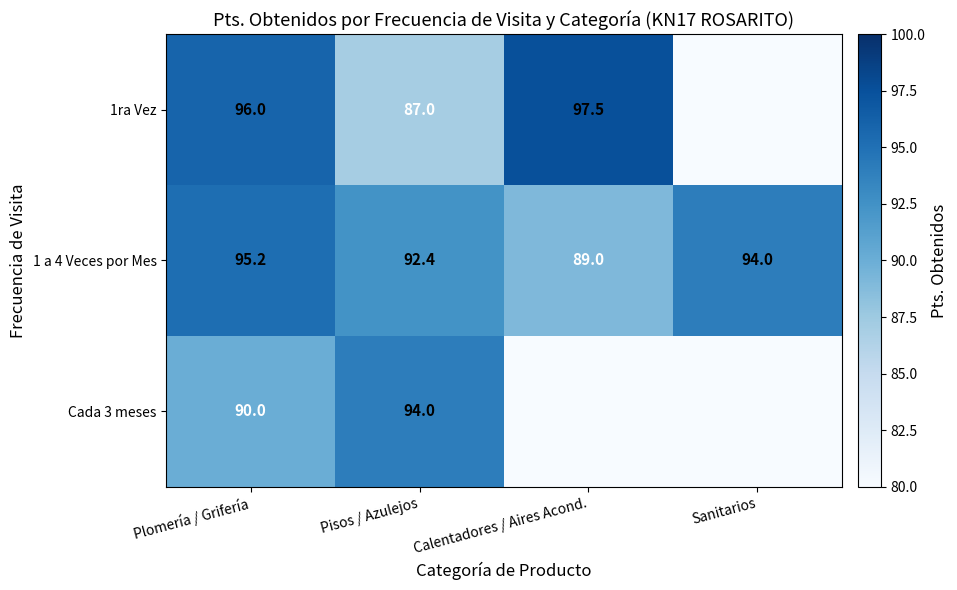

The value of 1ra Vez at Calentadores / Aires Acond. is 97.5. True or false?

True